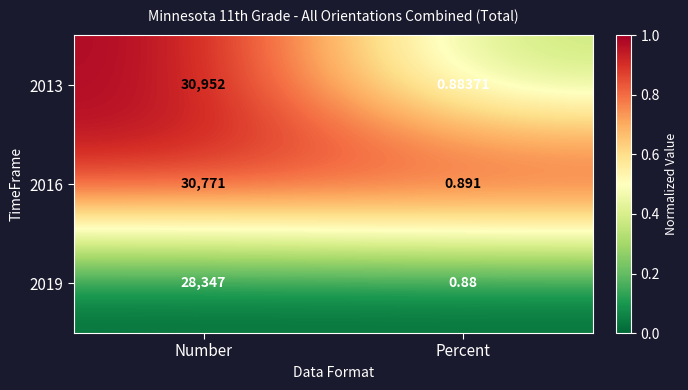

At which label is 2019 closest to 14173?

Percent